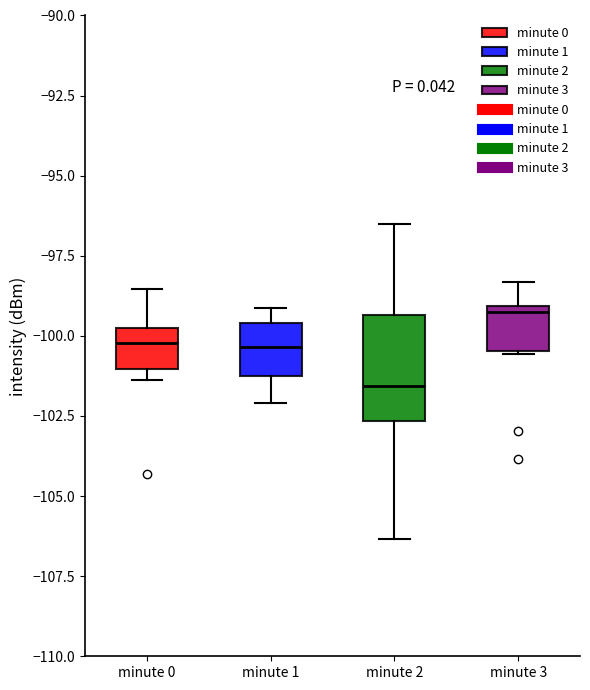

Reading left to right, transcribe this box plot: for each box, give where its median line is, the range the box spans, and where its two whiskers end, as read against the y-axis. The values are not printed on the chart, so give them approximately, as read against the axis.

minute 0: median -100.0 (inside the box), box -101.0 to -100.0, whiskers -101.5 to -98.5
minute 1: median -100.5, box -101.0 to -99.5, whiskers -102.0 to -99.0
minute 2: median -101.5, box -102.5 to -99.5, whiskers -106.5 to -96.5
minute 3: median -99.0 (just below the box's upper edge), box -100.5 to -99.0, whiskers -100.5 to -98.5